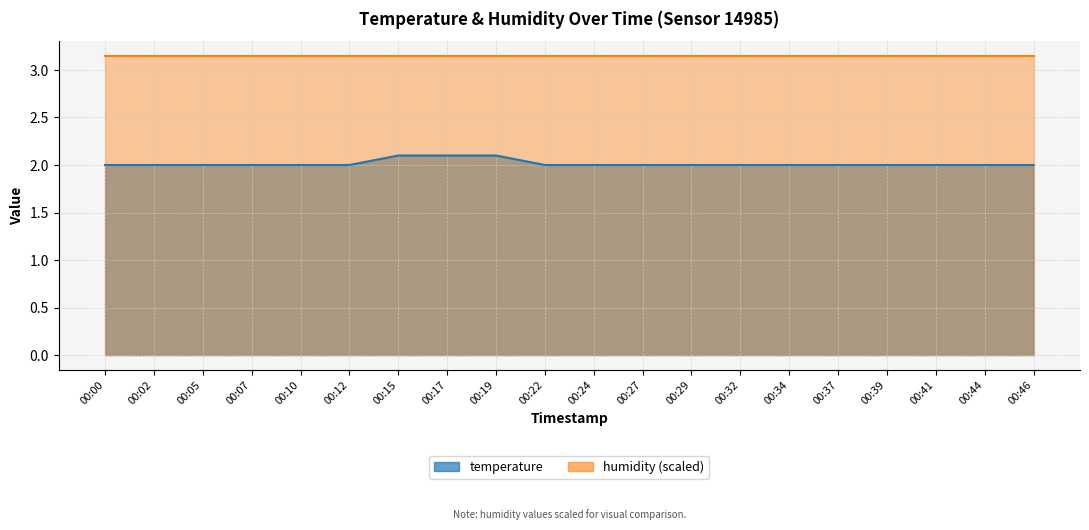

List the labels in order of value, largest first.

00:15, 00:17, 00:19, 00:00, 00:02, 00:05, 00:07, 00:10, 00:12, 00:22, 00:24, 00:27, 00:29, 00:32, 00:34, 00:37, 00:39, 00:41, 00:44, 00:46